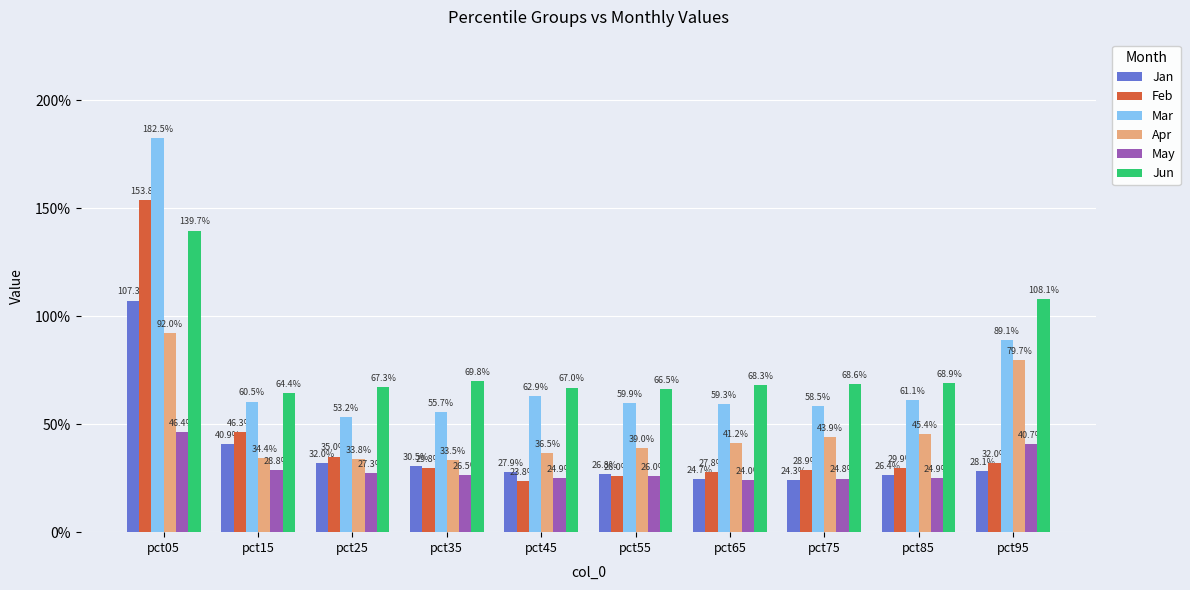

What are all the series names shown in the legend?

Jan, Feb, Mar, Apr, May, Jun